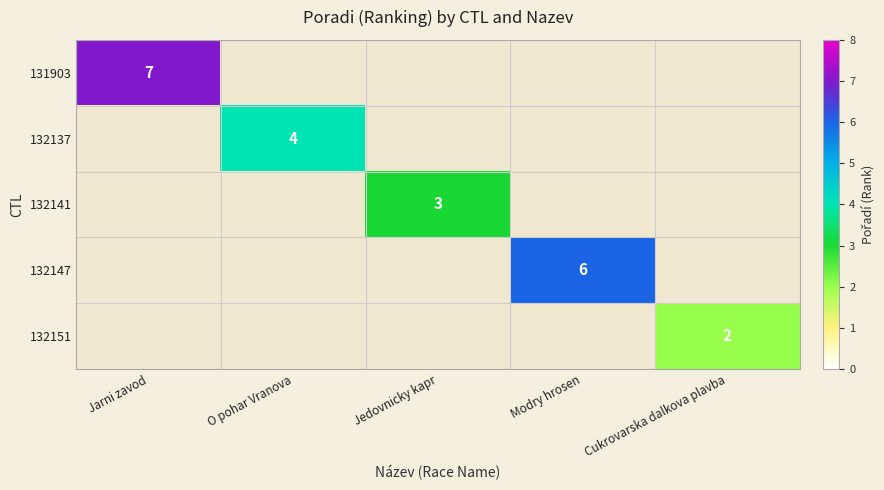

What is the difference between the highest and lowest values at Jarni zavod?

7